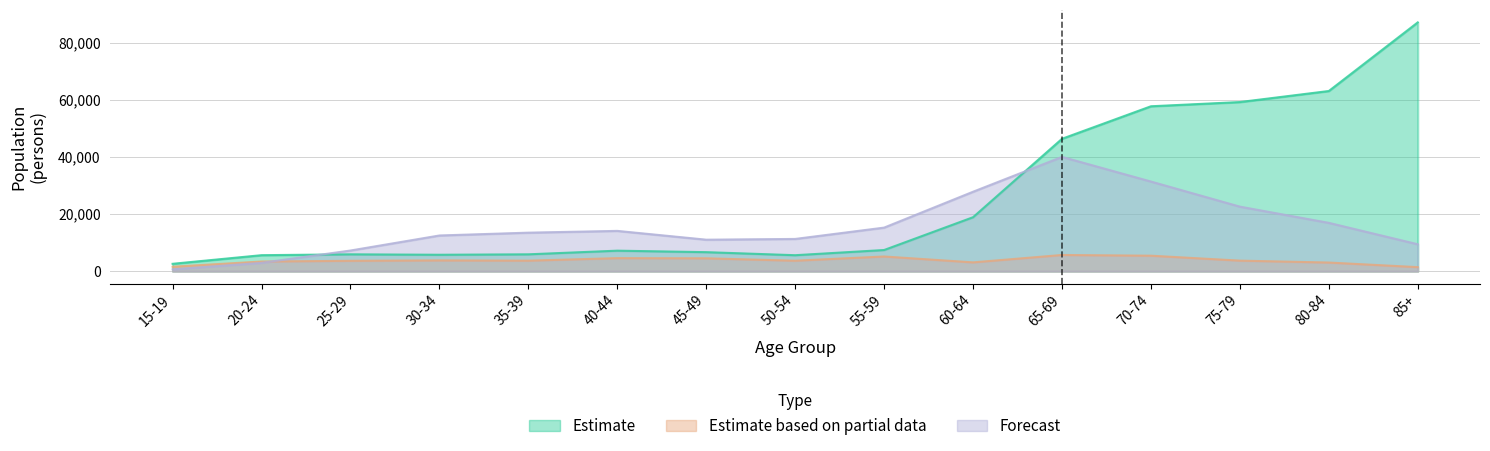

Where is the first local minimum for Estimate based on partial data?

35-39